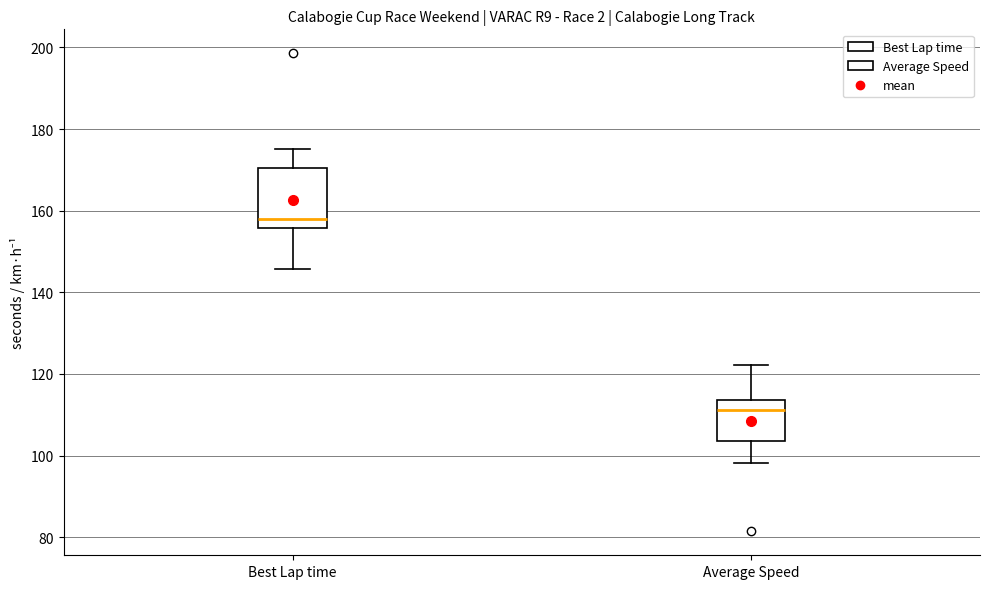

Where does the upper whisker of the box for Best Lap time end on the y-axis? The values are not printed on the chart, so give them approximately, as read against the axis.

176